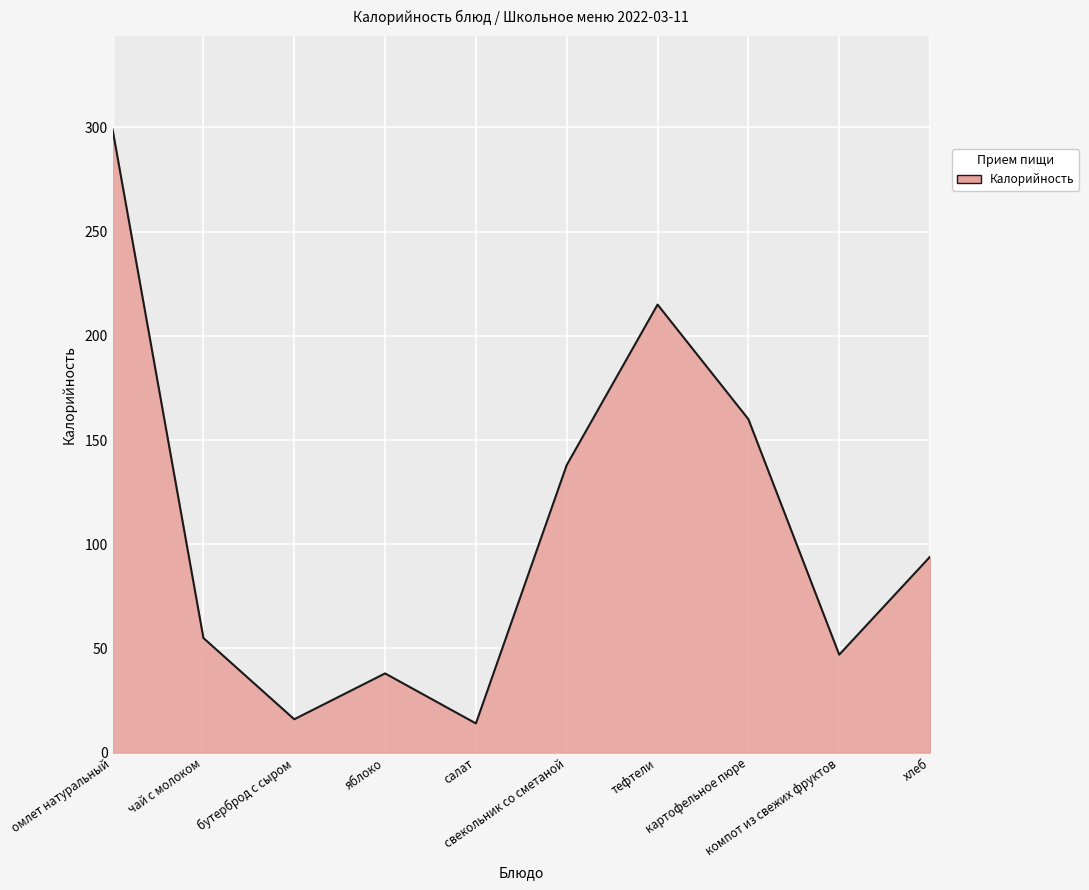

The chart shows a value of 65 at хлеб. True or false?

False